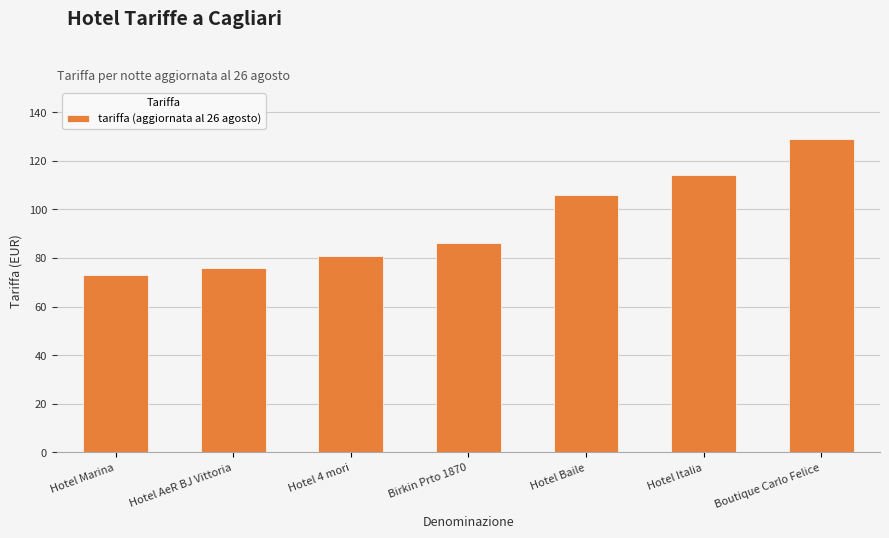

Is it true that the value at Boutique Carlo Felice is 171?

False